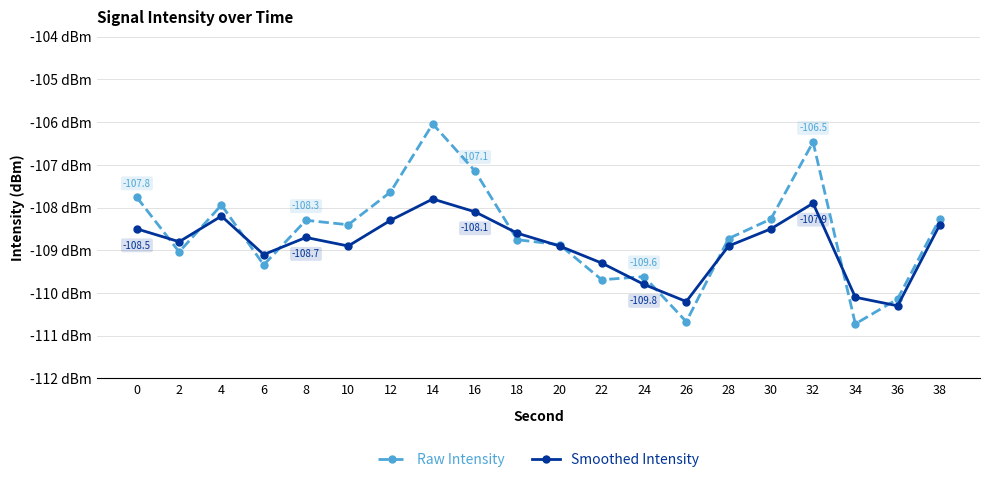

Read the Smoothed Intensity value at 26.

-110.2